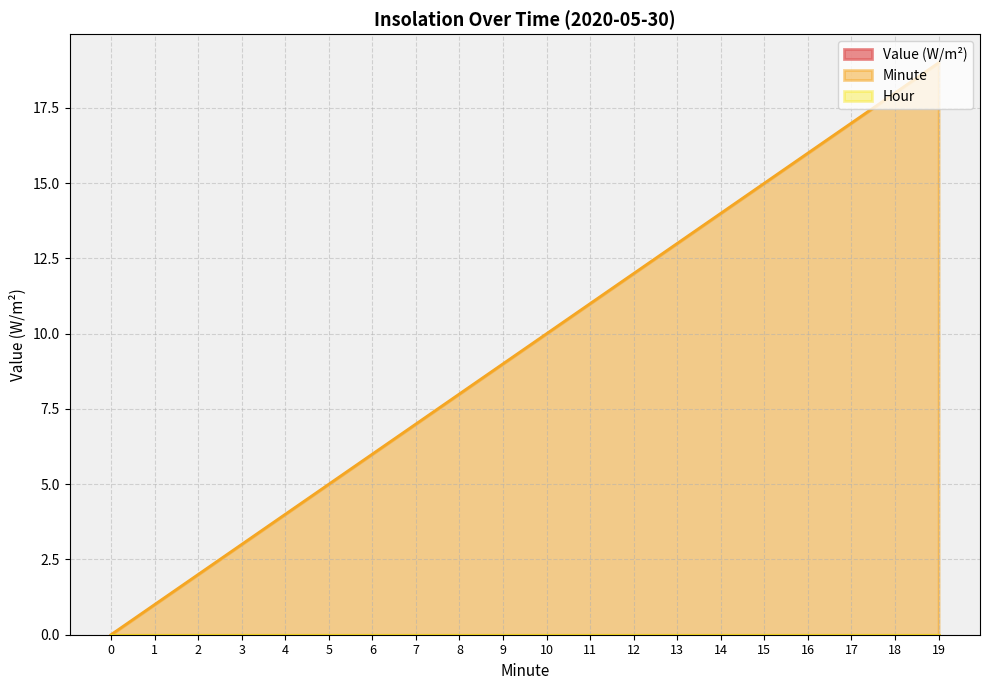

What is the value of the Minute point at the 13th from the left?

12